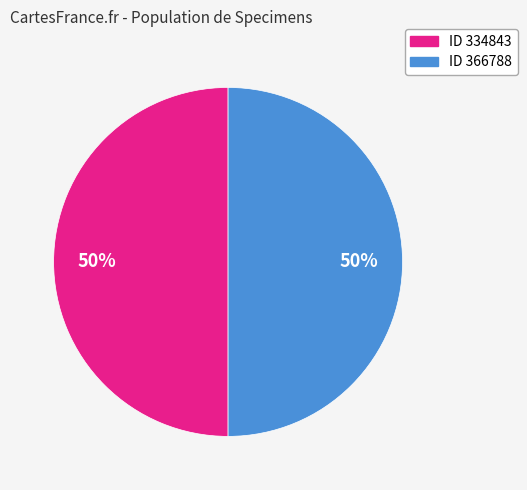

Do ID 366788 and ID 334843 together represent more than half of the pie?

Yes